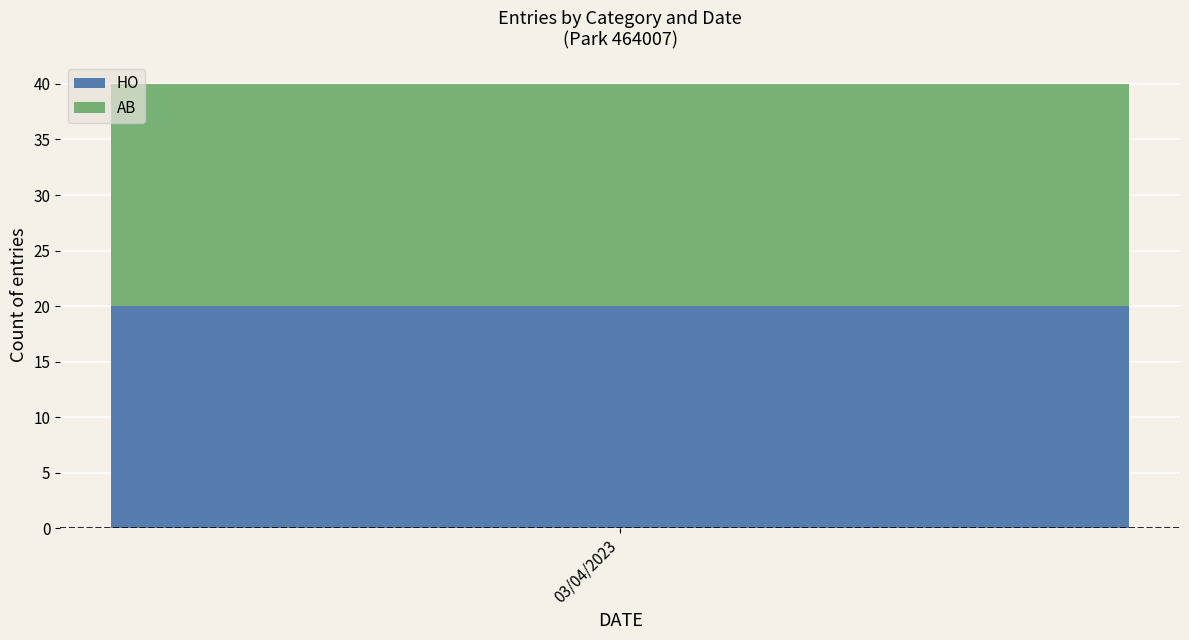

The HO series shows 8 at 04/04/2023. True or false?

False